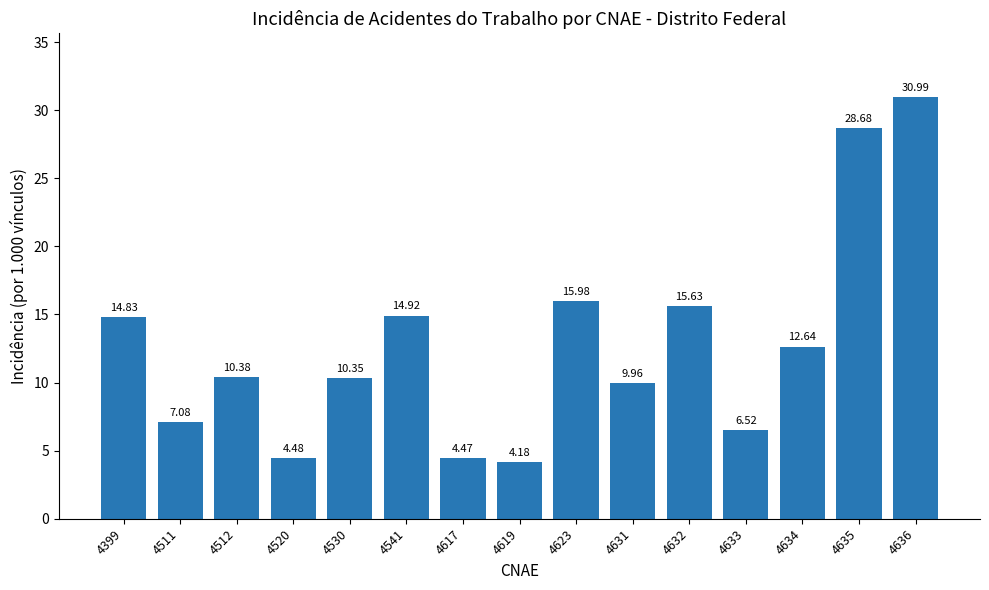

What is the greatest value displayed?

31.0